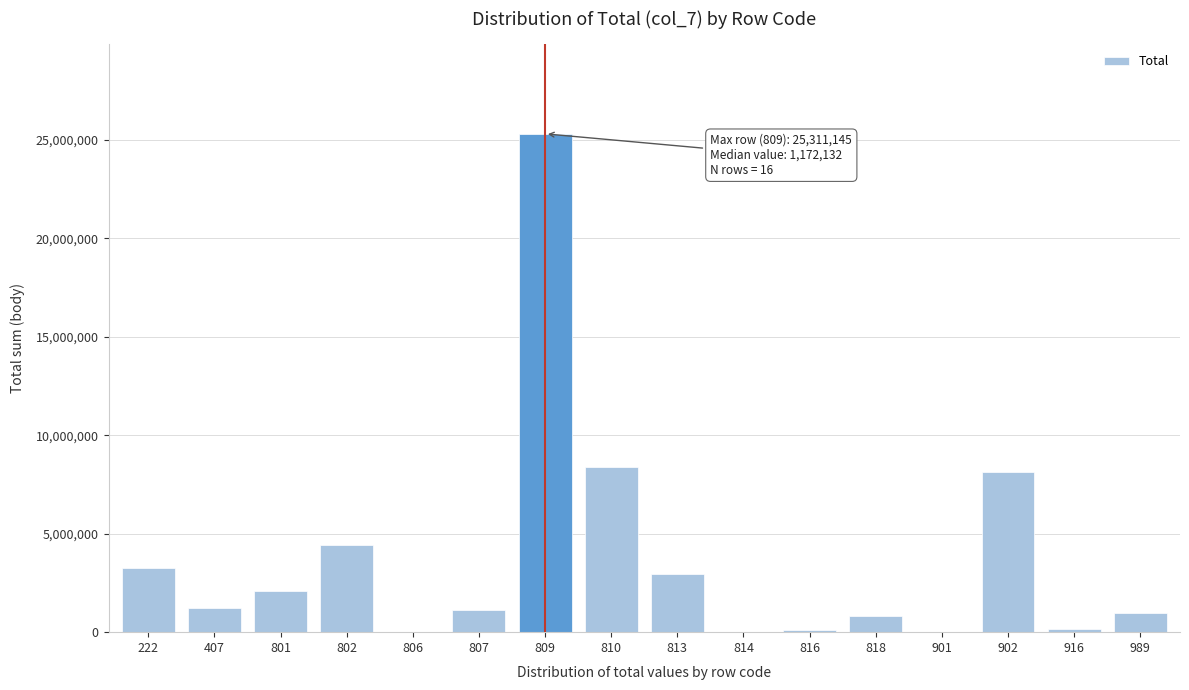

What is the maximum value shown in the chart?

25311145